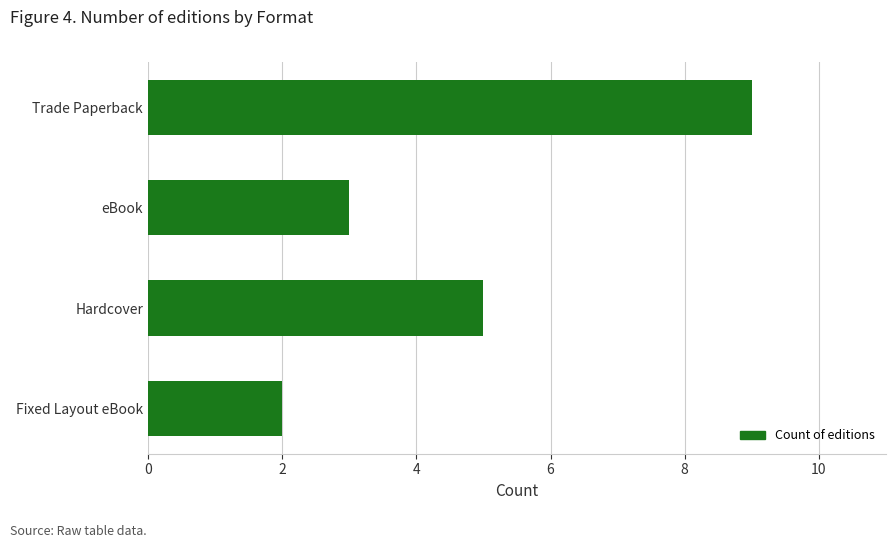

What is the sum of all values?

19